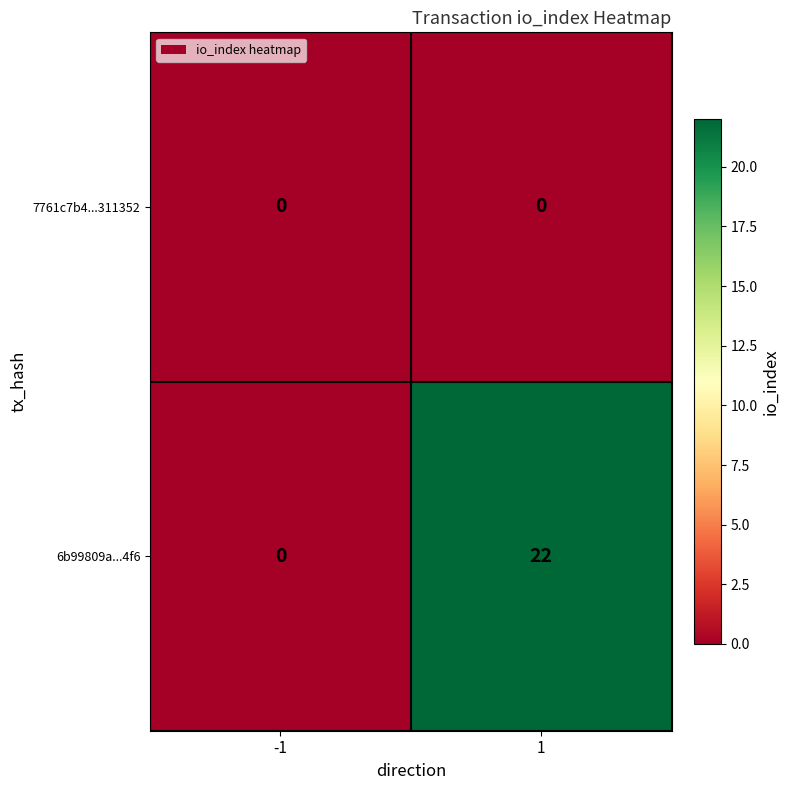

What is the greatest value displayed?

22